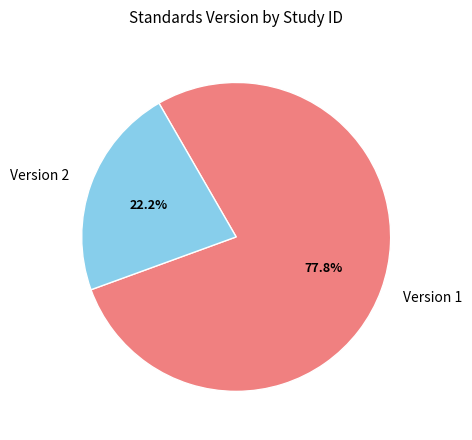

Do Version 2 and Version 1 together represent more than half of the pie?

Yes